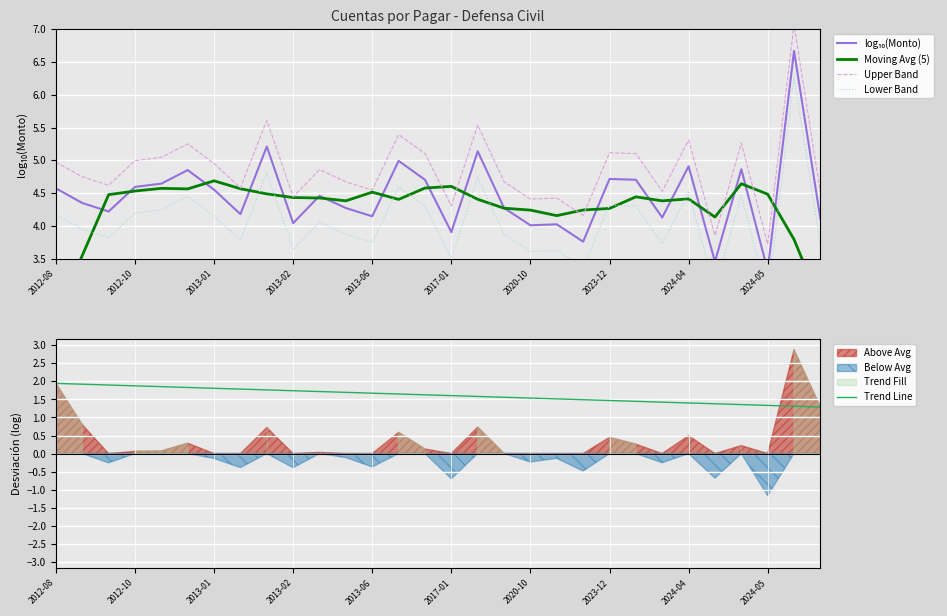

What is the lowest value of the log₁₀(Monto) series?

3.3